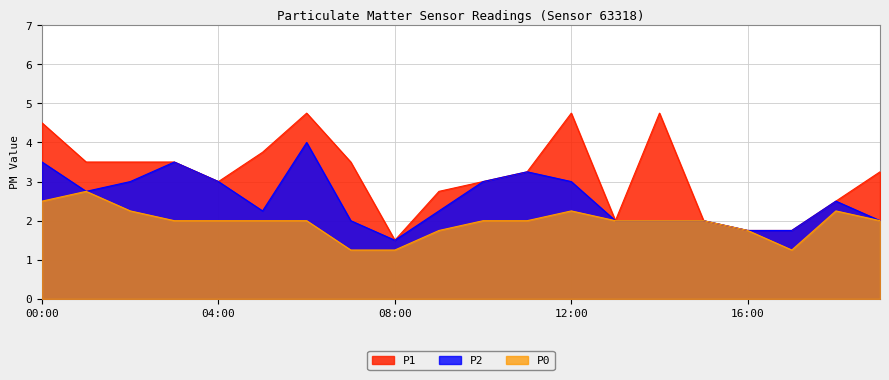

List the labels in order of P0 value, smallest first.

07:00, 08:00, 17:00, 09:00, 16:00, 03:00, 04:00, 05:00, 06:00, 10:00, 11:00, 13:00, 14:00, 15:00, 19:00, 02:00, 12:00, 18:00, 00:00, 01:00